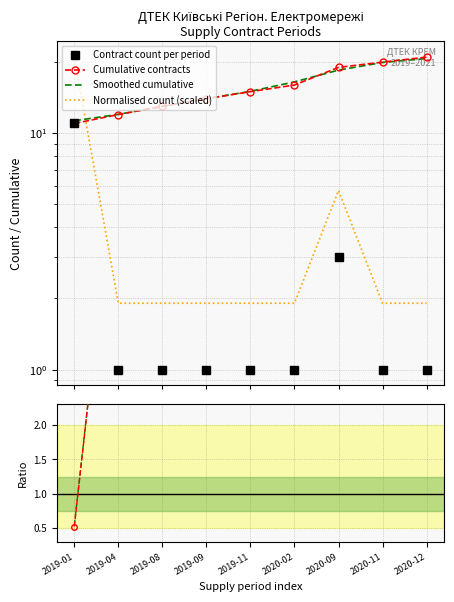

How many values in the Ratio: smoothed series exceed 7?

5